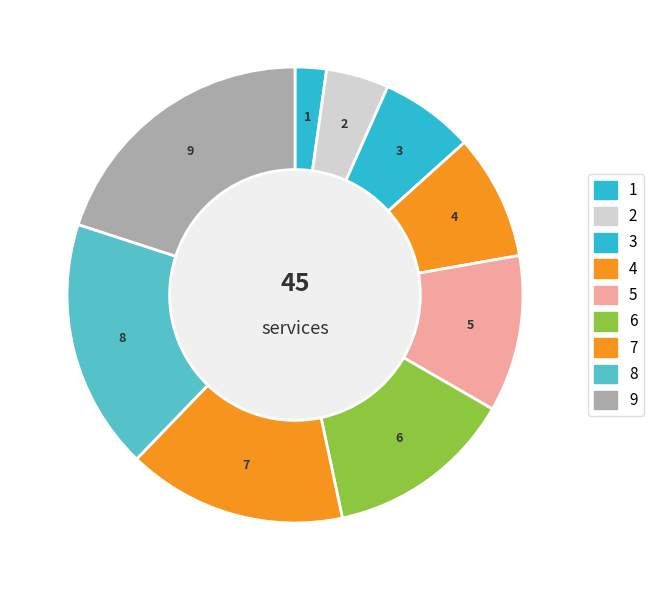

To the nearest percent, what is the average slice percentage?

10%